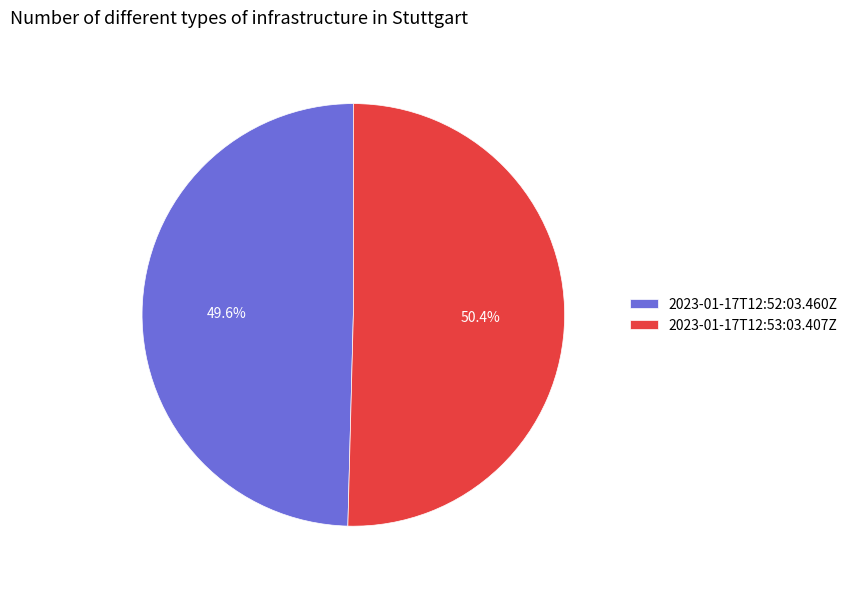

What is the ratio of the value at 2023-01-17T12:52:03.460Z to the value at 2023-01-17T12:53:03.407Z?

1.0